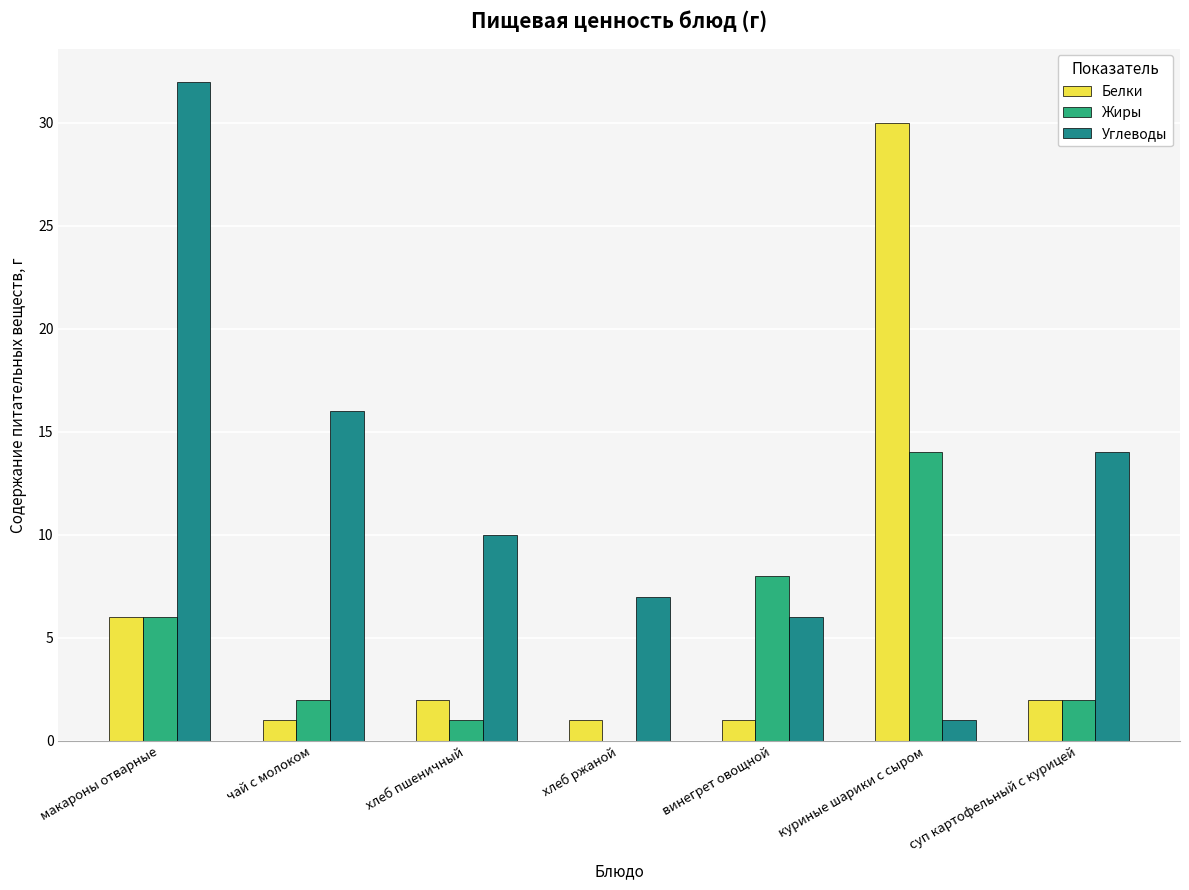

Is the value of Жиры at хлеб ржаной greater than the value of Белки at хлеб ржаной?

No